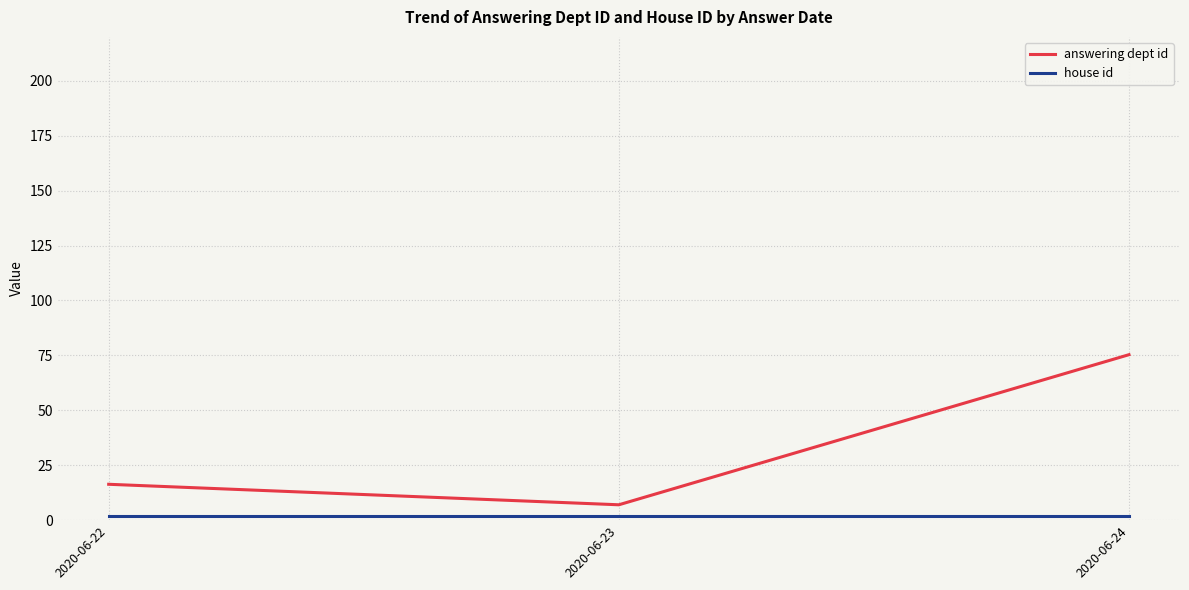

The value of answering dept id at 2020-06-24 is 98.5. True or false?

False